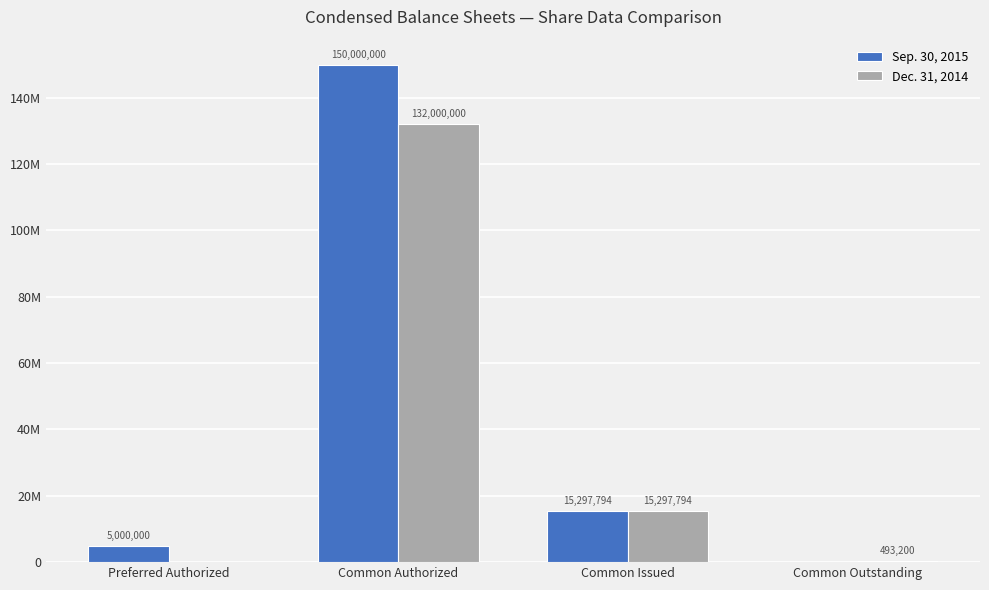

The Sep. 30, 2015 series shows -67885334 at Common Outstanding. True or false?

False